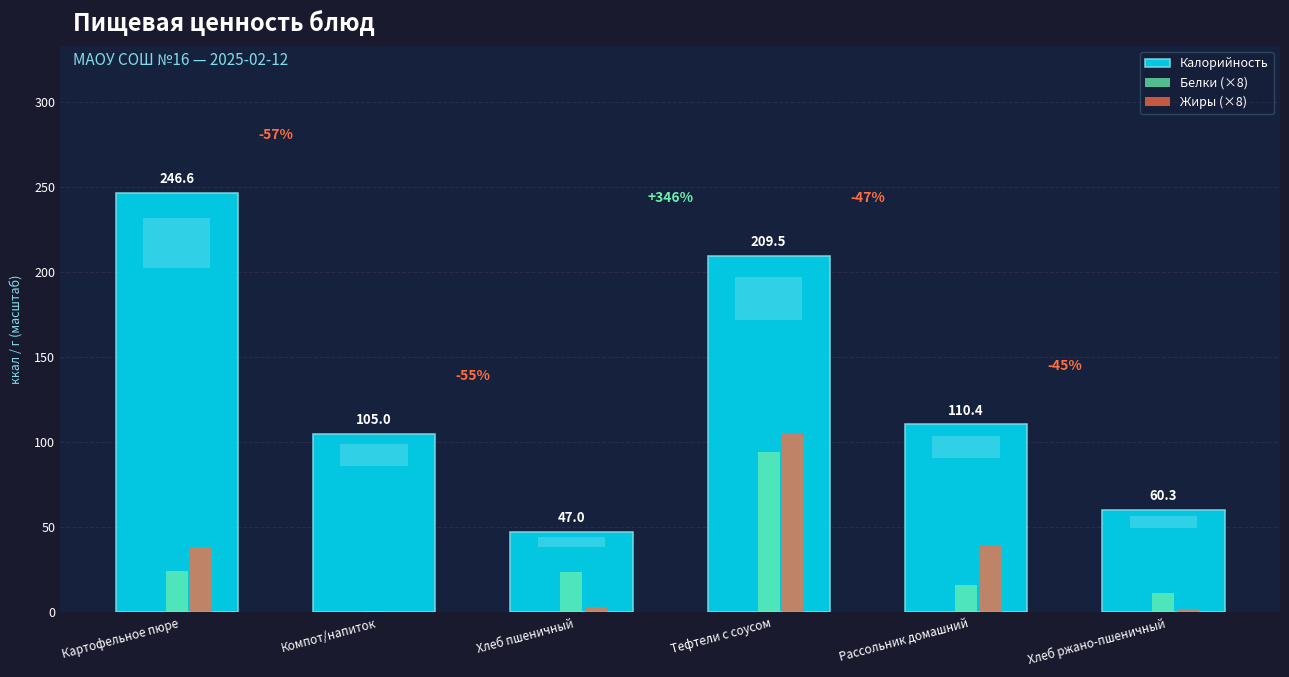

How many values in the Жиры (×8) series are below 38?

3